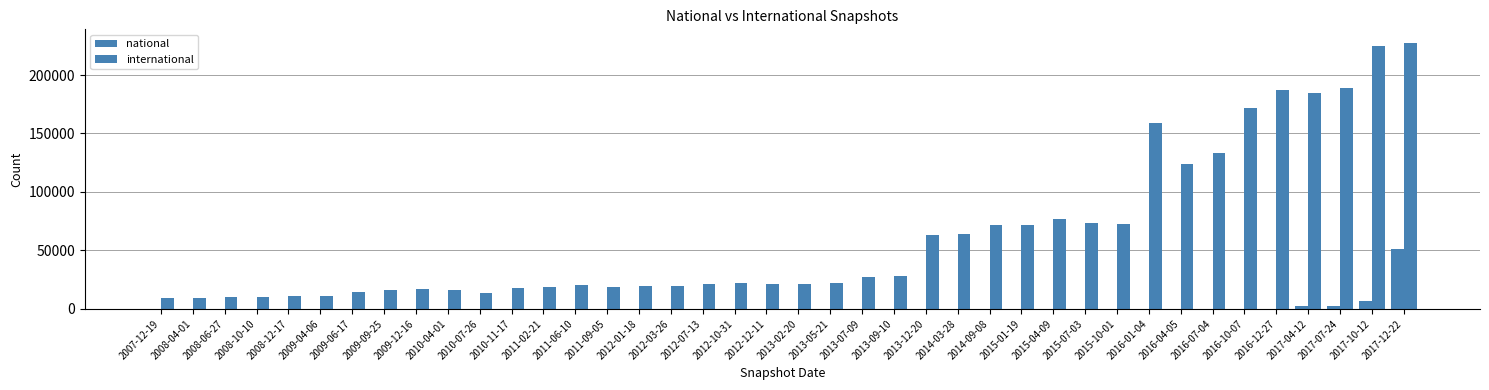

True or false: national has a value of 30684 at 2013-09-10.

False